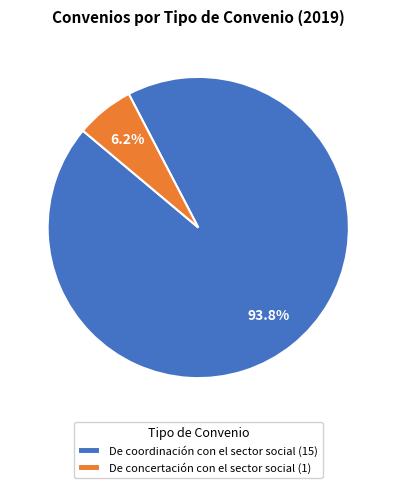

Which has a higher value, De concertación con el sector social (1) or De coordinación con el sector social (15)?

De coordinación con el sector social (15)